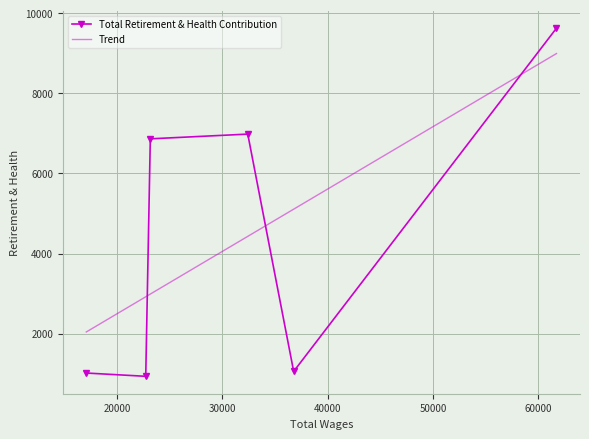

How many data points are less than 6864?

3